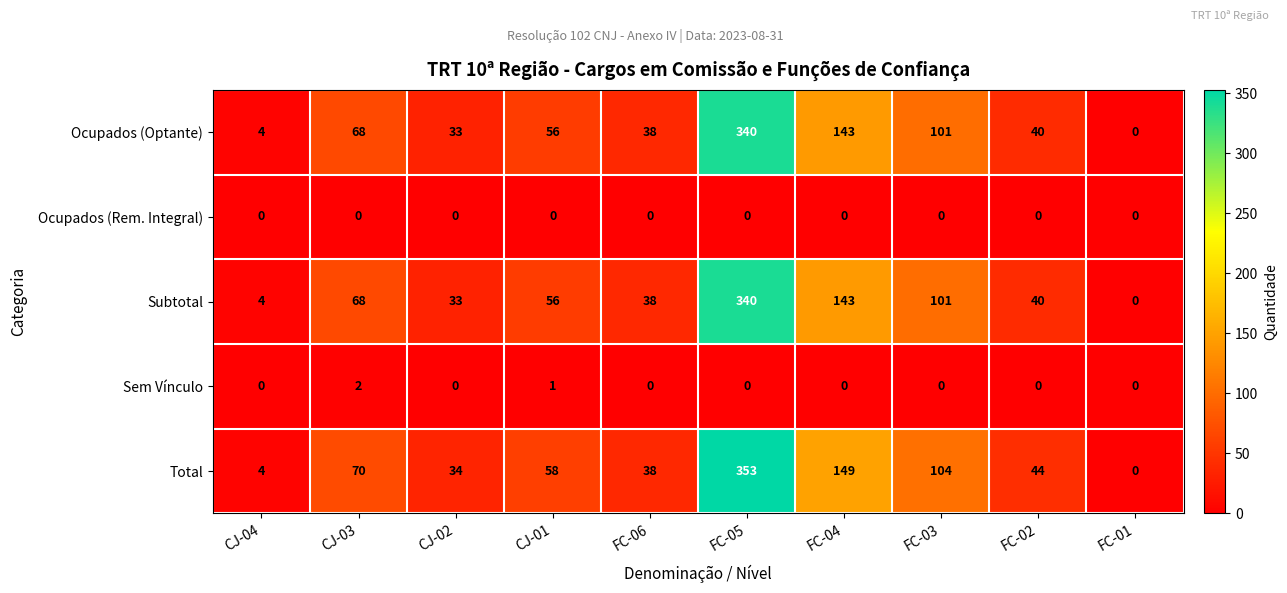

How many data points in Ocupados (Optante) are less than 56?

5